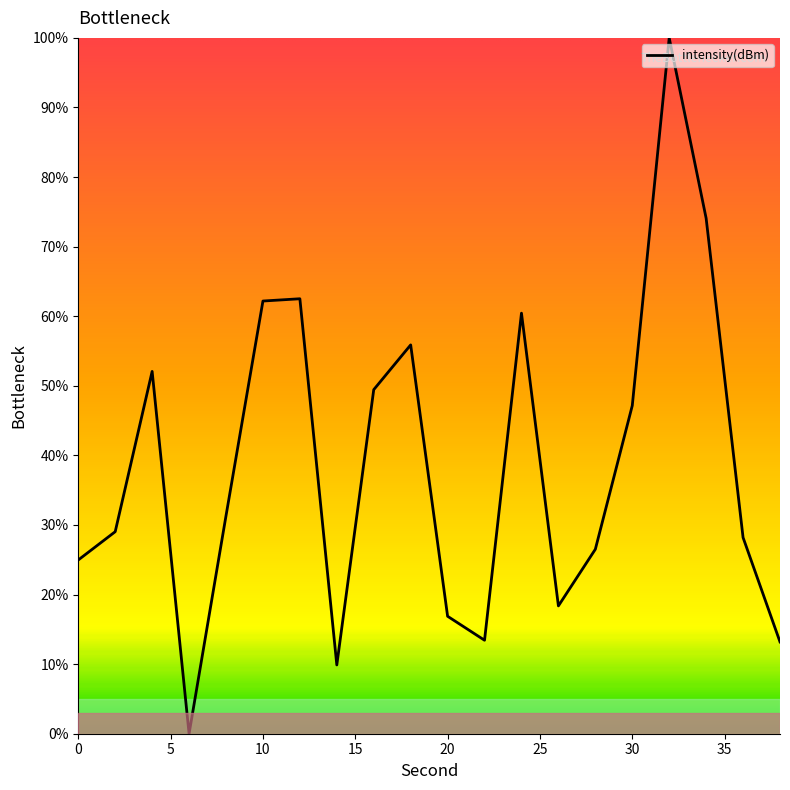

What is the difference between the maximum and minimum values?

100.0